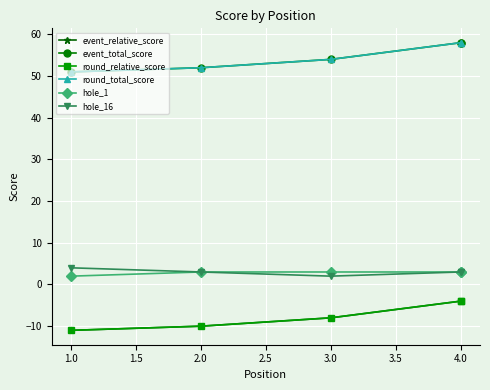

How many values in the event_relative_score series are below -8?

2